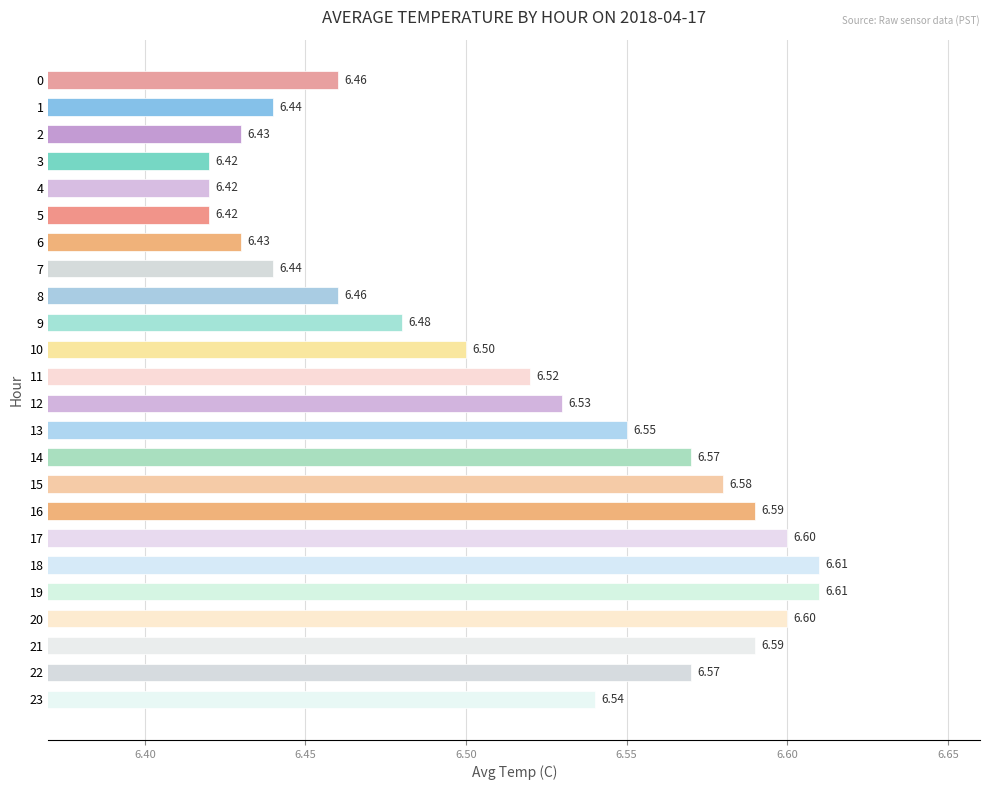

What is the sum of all values?

156.4